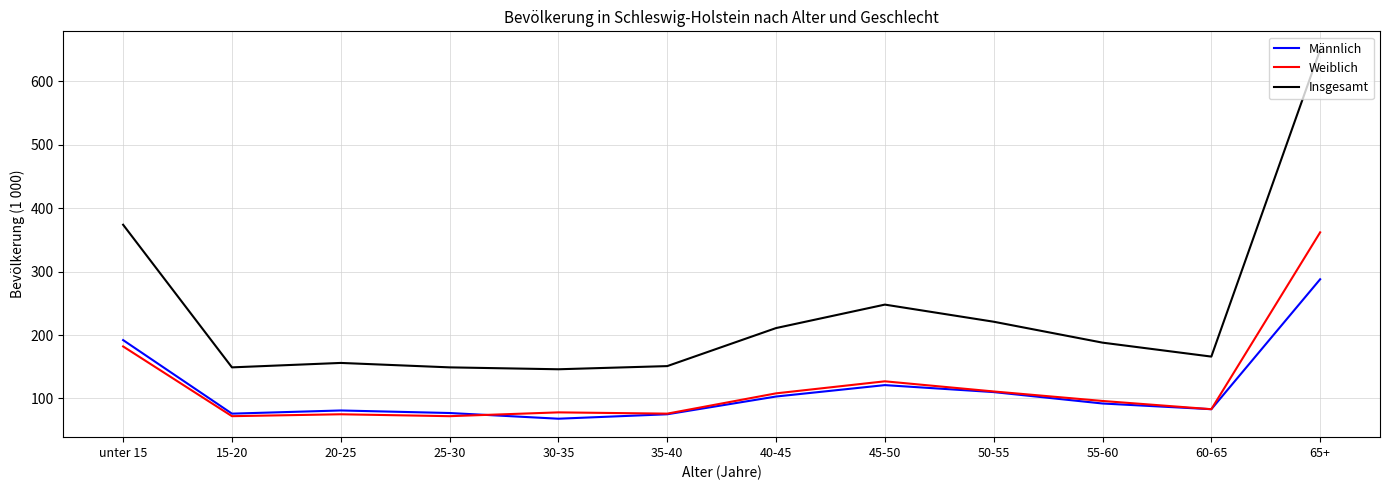

Is it true that Insgesamt equals 151 at 35-40?

True